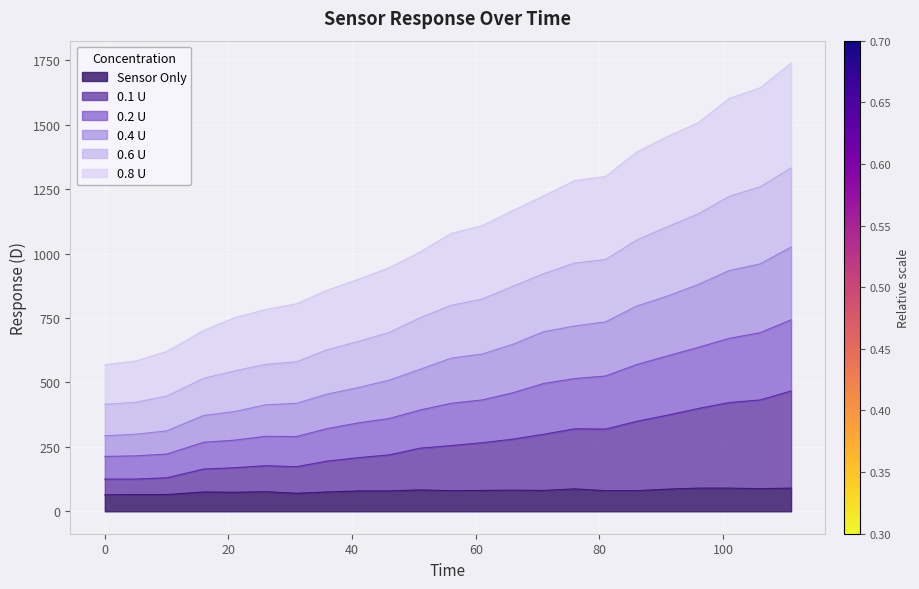

True or false: 0.6 U has more than 2 interior local peaks.

False